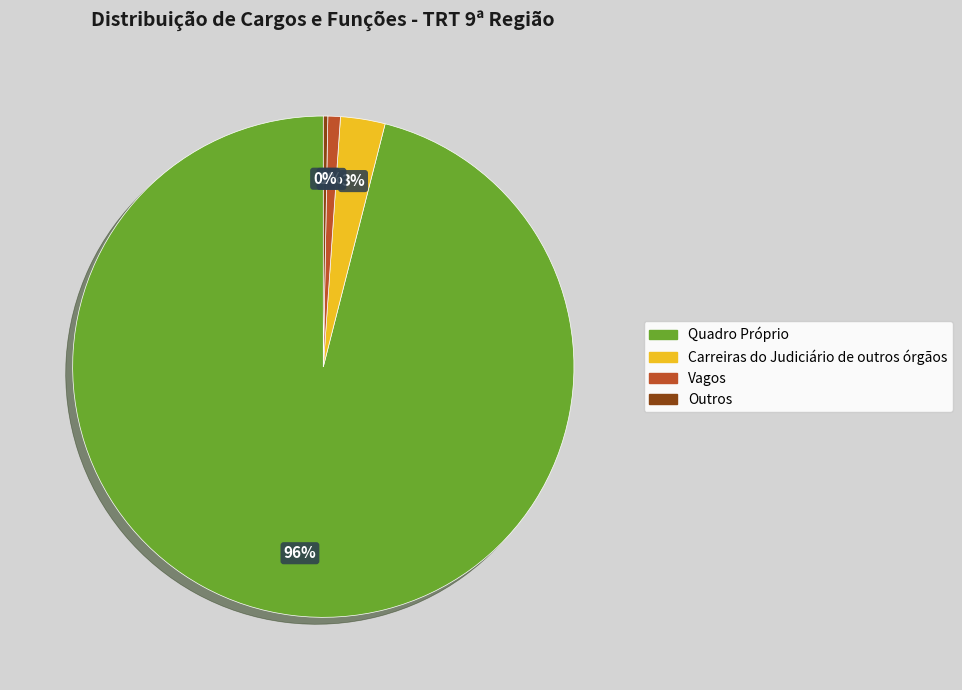

The Carreiras do Judiciário de outros órgãos slice represents 3% of the pie. True or false?

True